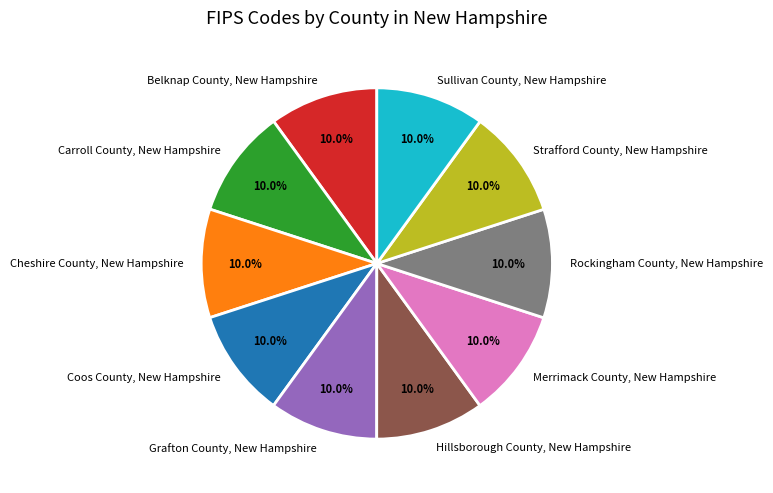

What is the ratio of the value at Merrimack County, New Hampshire to the value at Sullivan County, New Hampshire?

1.0